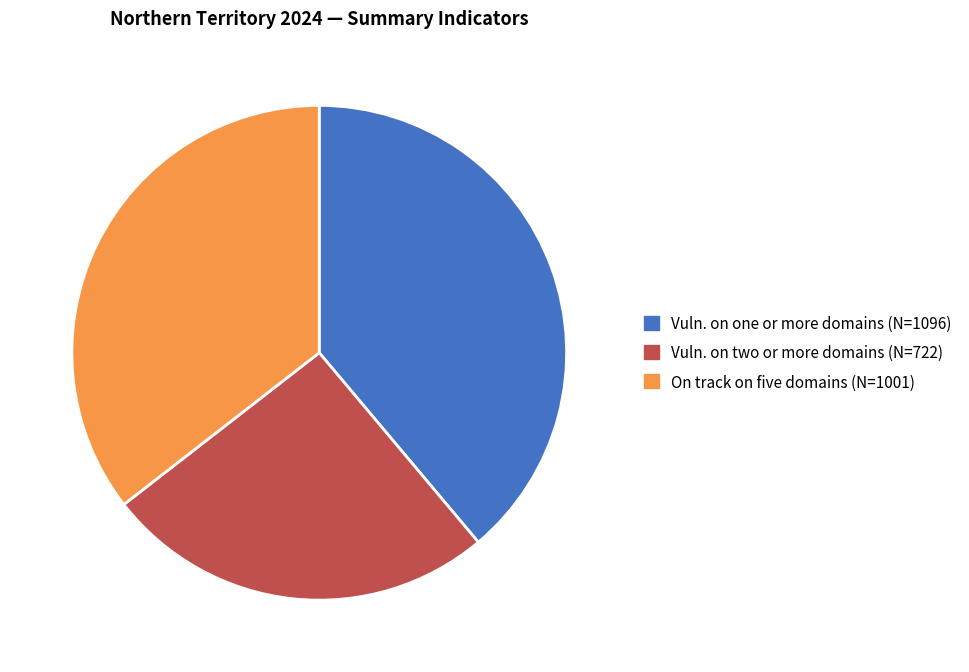

Is there a majority slice in this chart?

No